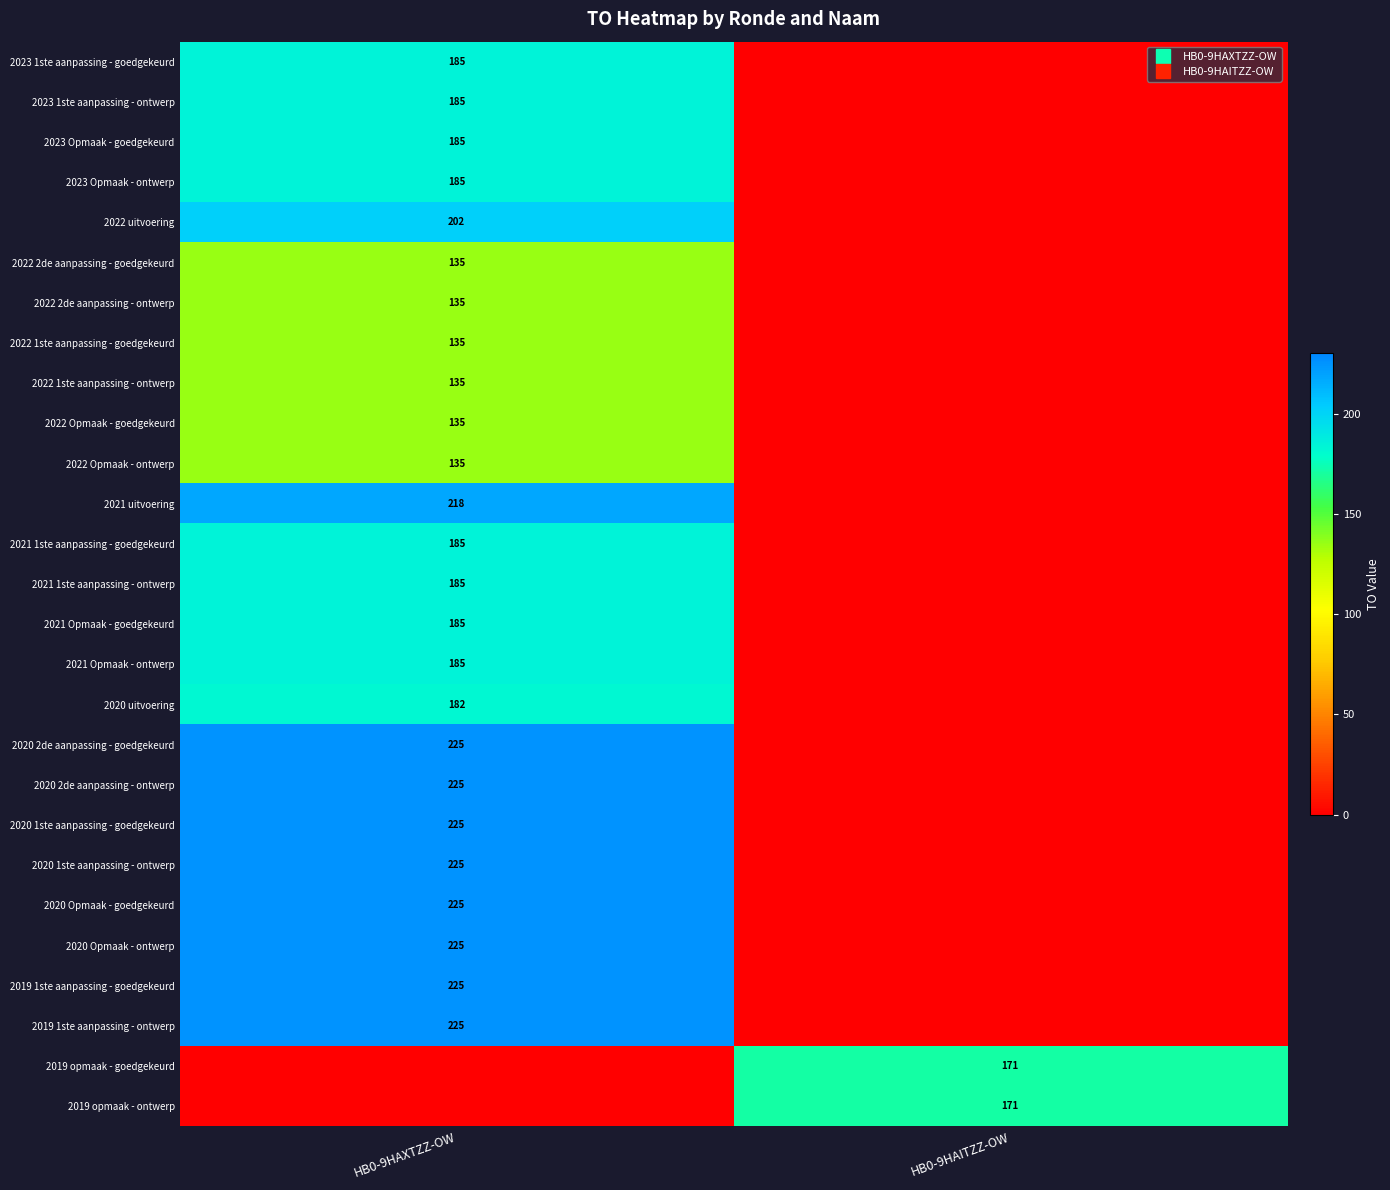

At how many categories does at least one series exceed 172?

1